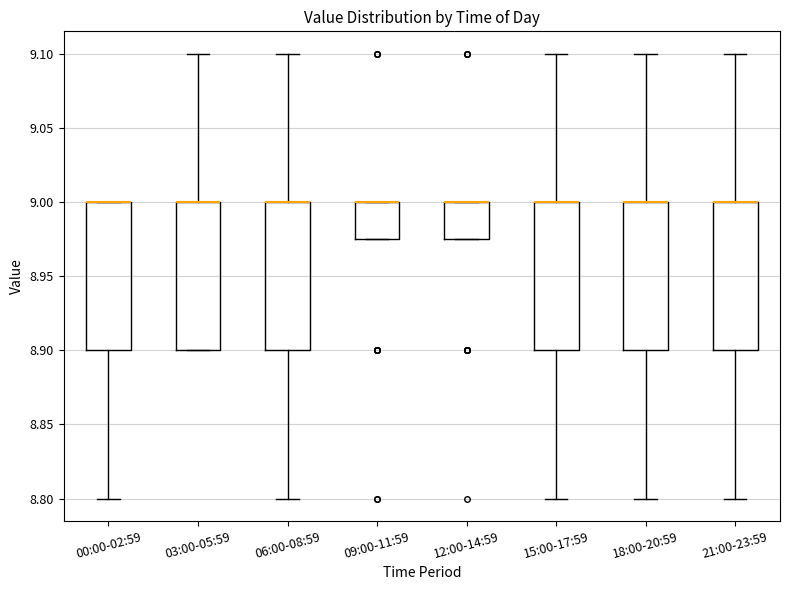

Reading left to right, read every box against the y-axis: the position of its median line, the range the box covers, and the ends of its whiskers. The values are not printed on the chart, so give them approximately, as read against the axis.

00:00-02:59: median 9.000 (drawn on the box's upper edge), box 8.900 to 9.000, whiskers 8.800 to 9.000
03:00-05:59: median 9.000 (drawn on the box's upper edge), box 8.900 to 9.000, whiskers 8.900 to 9.100
06:00-08:59: median 9.000 (drawn on the box's upper edge), box 8.900 to 9.000, whiskers 8.800 to 9.100
09:00-11:59: median 9.000 (drawn on the box's upper edge), box 8.975 to 9.000, whiskers 8.975 to 9.000
12:00-14:59: median 9.000 (drawn on the box's upper edge), box 8.975 to 9.000, whiskers 8.975 to 9.000
15:00-17:59: median 9.000 (drawn on the box's upper edge), box 8.900 to 9.000, whiskers 8.800 to 9.100
18:00-20:59: median 9.000 (drawn on the box's upper edge), box 8.900 to 9.000, whiskers 8.800 to 9.100
21:00-23:59: median 9.000 (drawn on the box's upper edge), box 8.900 to 9.000, whiskers 8.800 to 9.100